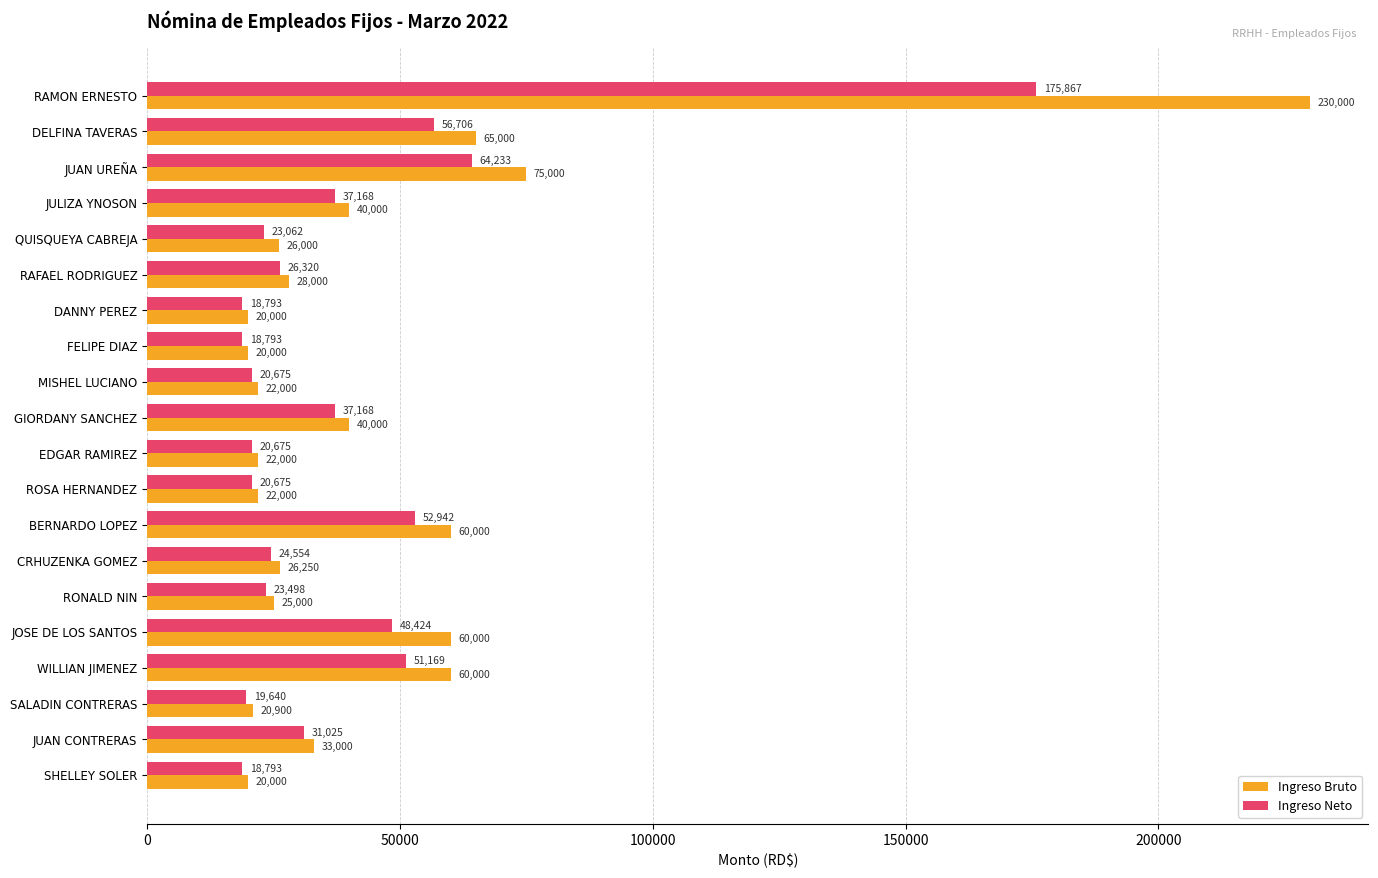

What is the minimum value shown in the chart?

18793.0